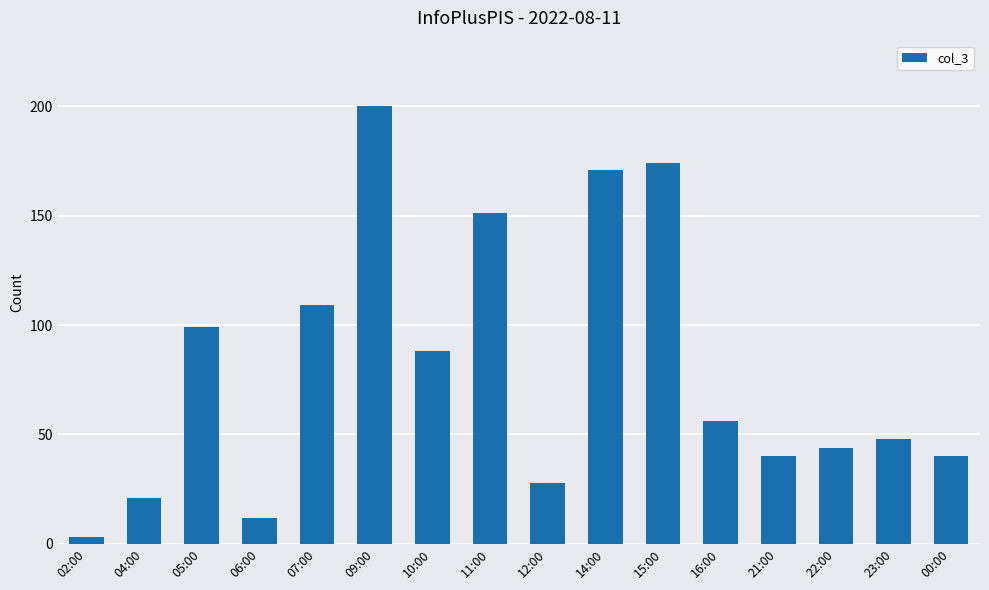

Count the number of categories in the chart.

16